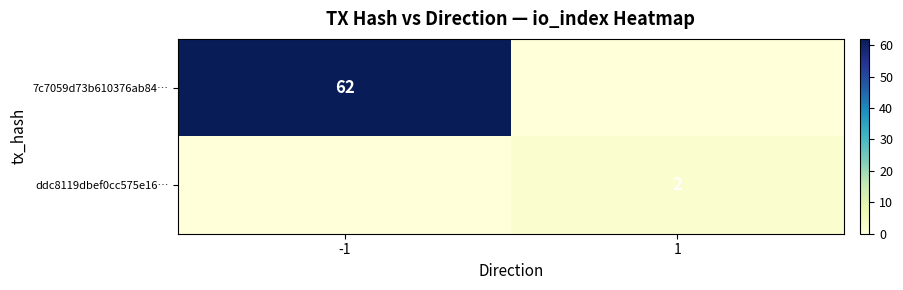

Is it true that ddc8119dbef0cc575e16… equals 3 at 1?

False